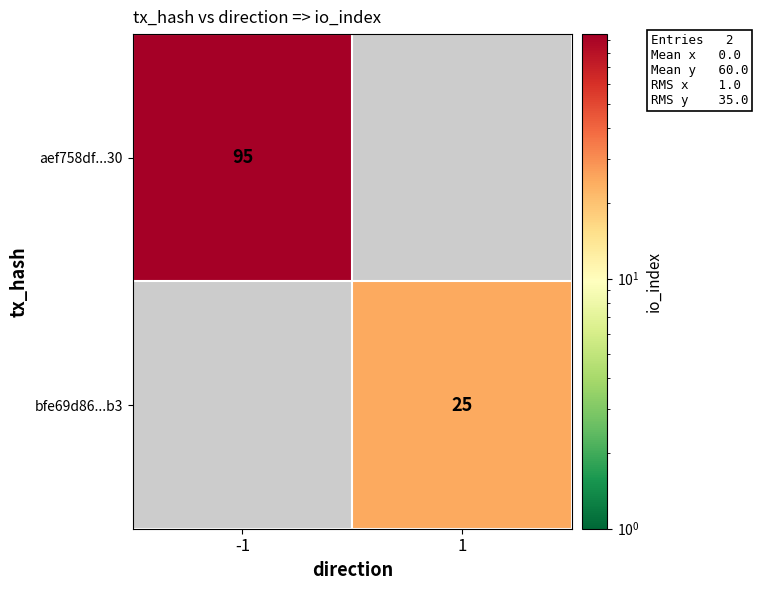

True or false: bfe69d86...b3 has a value of 38 at 1.

False